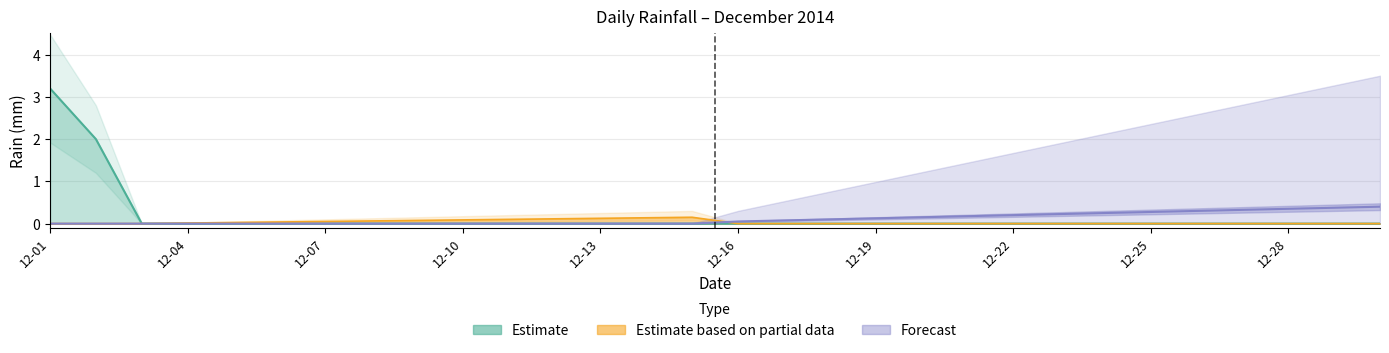

Which category has the lowest value across all series?

2014-12-03